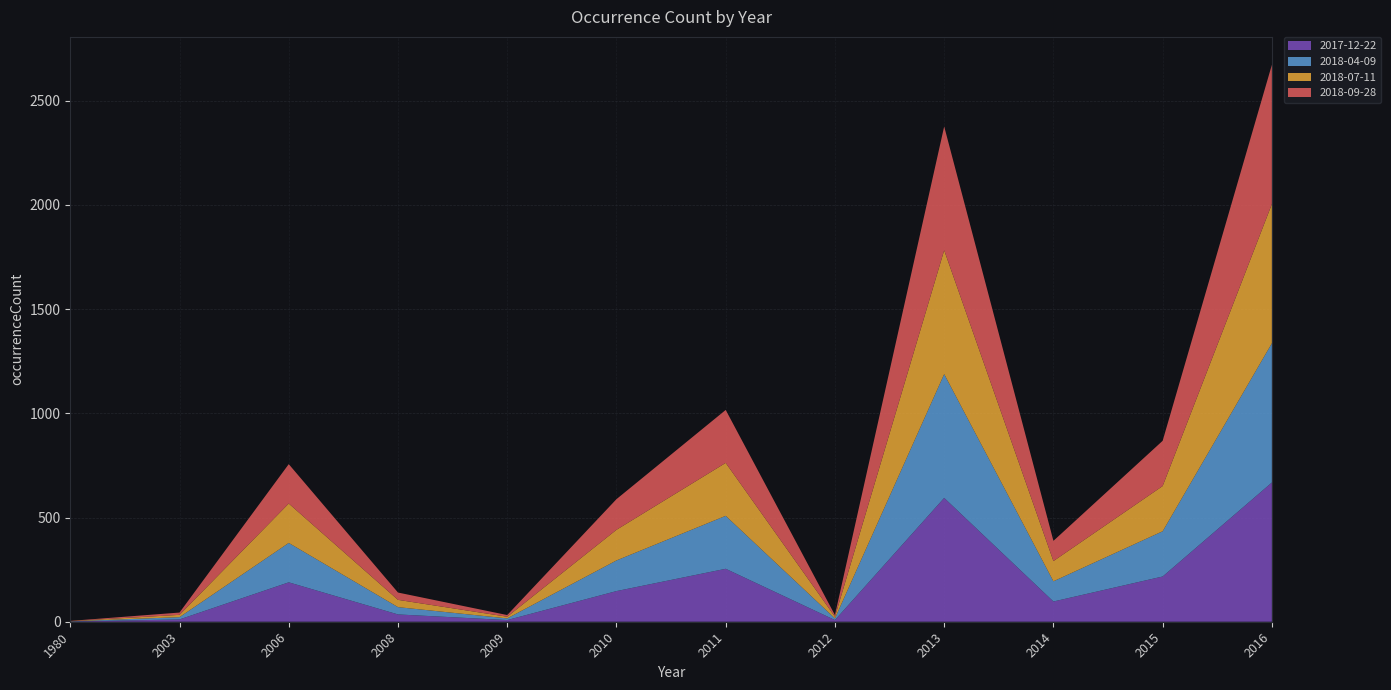

Reading left to right, transcribe all the data shown in this chart.

2017-12-22: 1980=1	2003=11	2006=189	2008=35	2009=8	2010=147	2011=254	2012=8	2013=594	2014=97	2015=217	2016=668
2018-04-09: 1980=1	2003=11	2006=189	2008=35	2009=8	2010=147	2011=254	2012=8	2013=594	2014=97	2015=217	2016=668
2018-07-11: 1980=1	2003=11	2006=189	2008=35	2009=8	2010=147	2011=254	2012=8	2013=594	2014=97	2015=217	2016=668
2018-09-28: 1980=1	2003=11	2006=189	2008=35	2009=8	2010=147	2011=254	2012=8	2013=594	2014=97	2015=217	2016=668